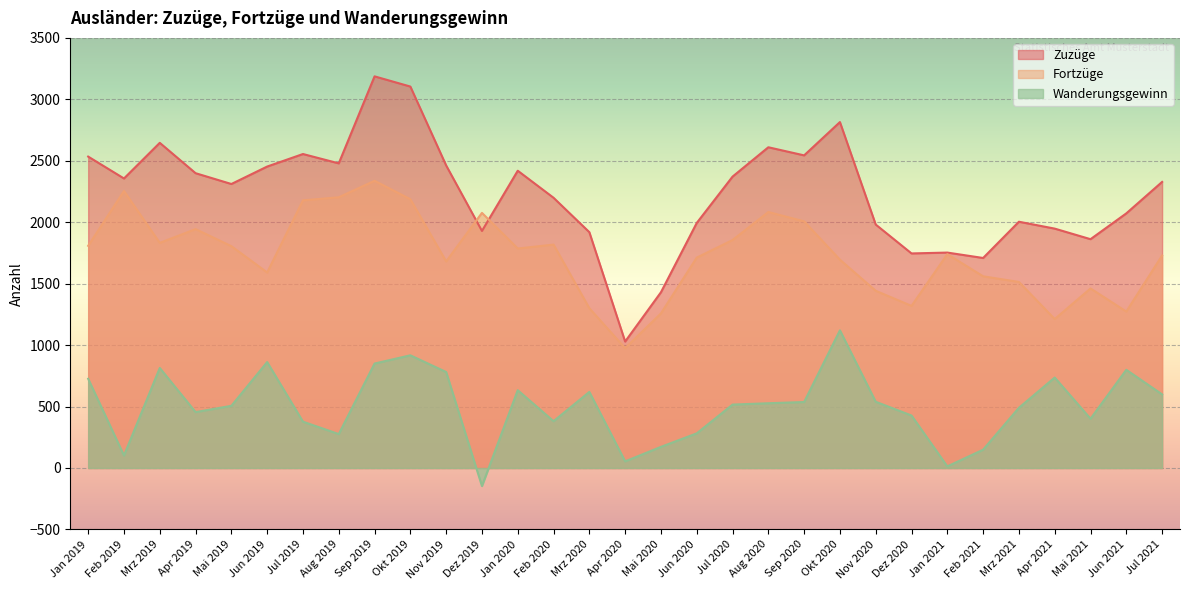

What are all the series names shown in the legend?

Zuzüge, Fortzüge, Wanderungsgewinn